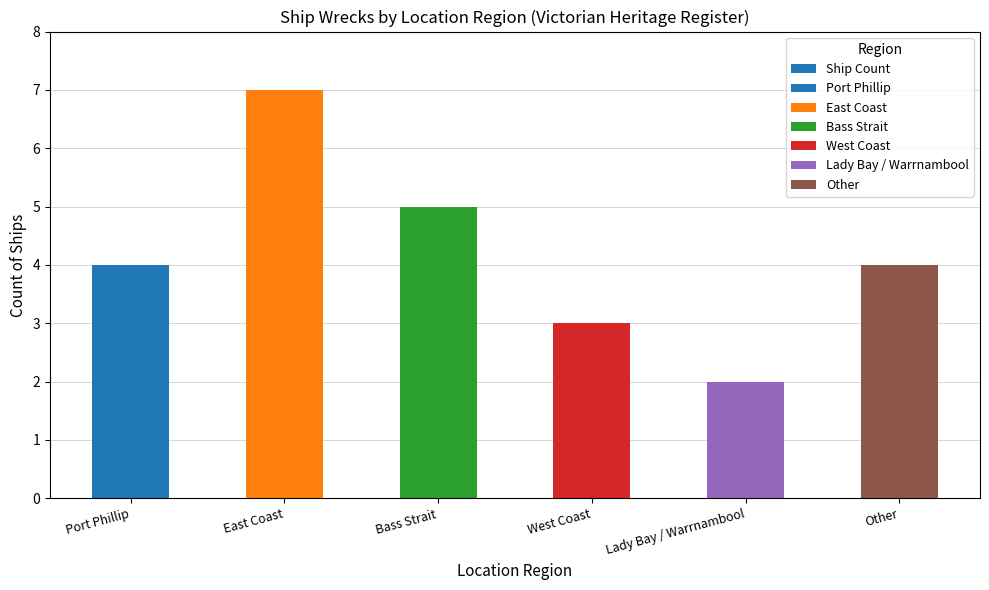

What is the label of the 5th bar from the right?

East Coast